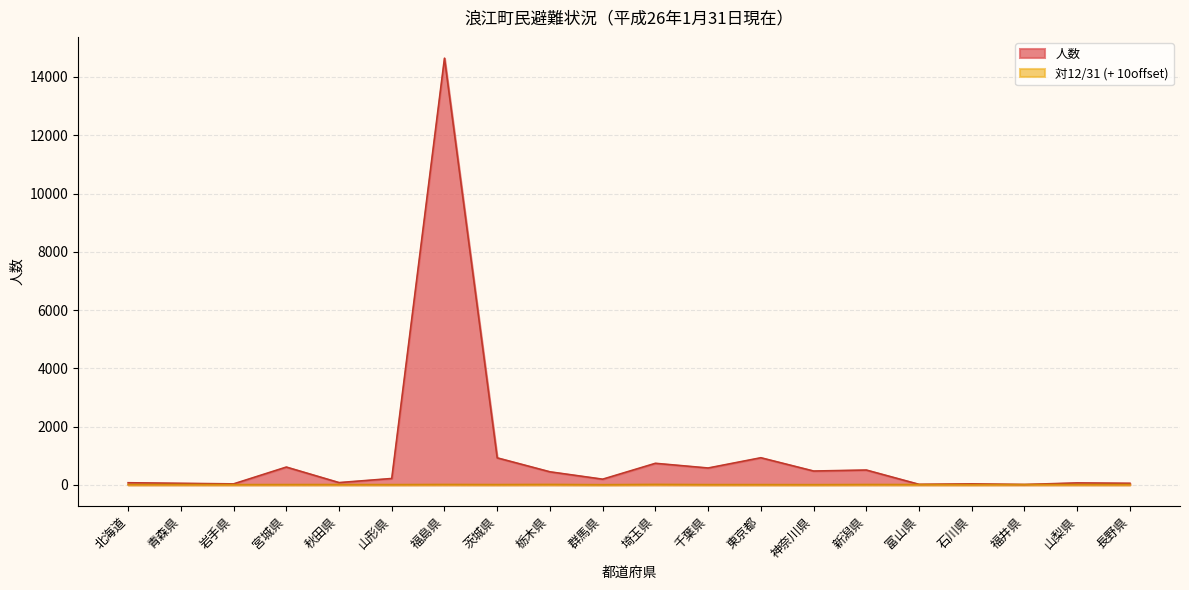

Where is the first local minimum for 対12/31?

岩手県